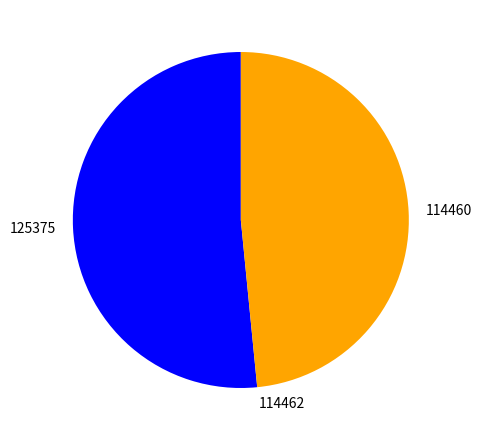

Is the sum of 125375 and 114460 greater than half?

Yes